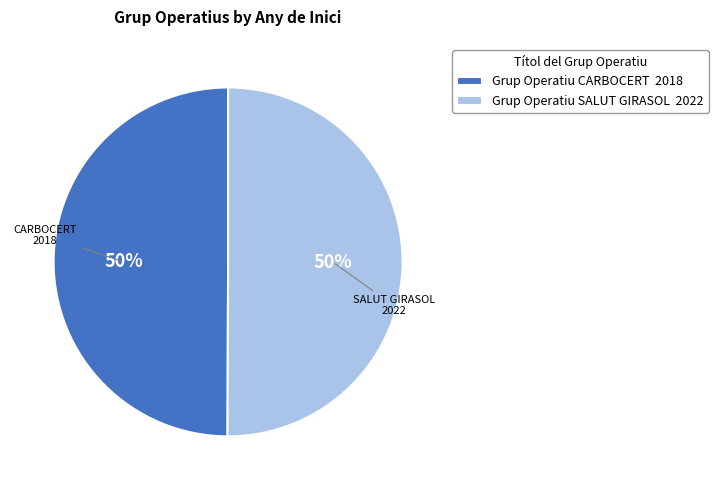

Do Grup Operatiu CARBOCERT 2018 and Grup Operatiu SALUT GIRASOL 2022 together represent more than half of the pie?

Yes